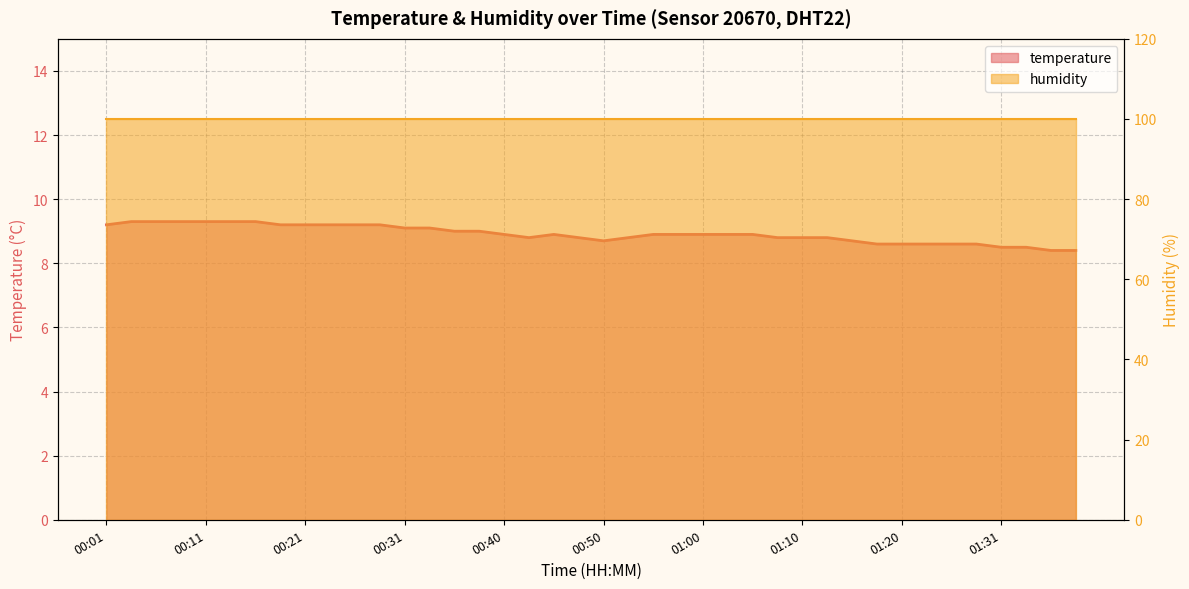

What is the maximum value shown in the chart?

9.3